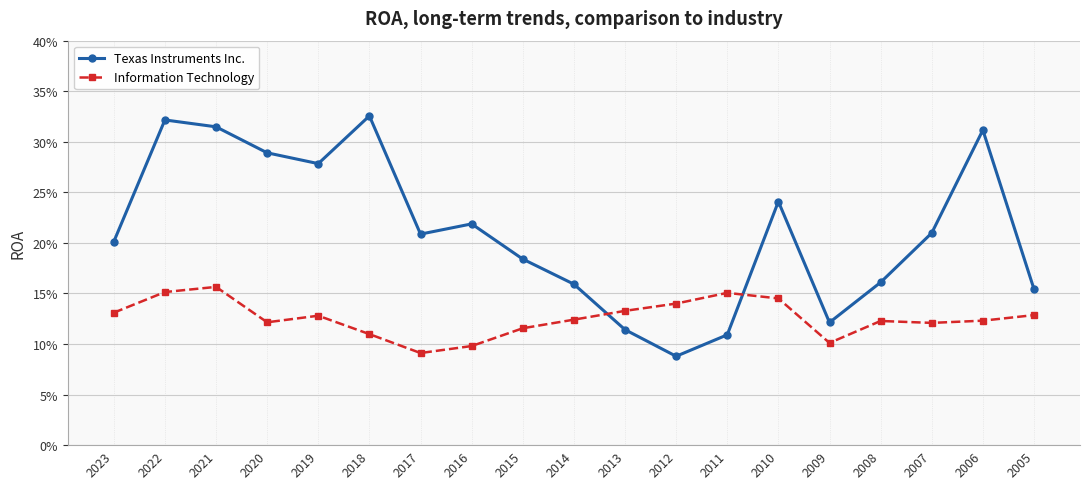

Reading left to right, extract all data points from this chart.

Texas Instruments Inc.: 2023=0.2	2022=0.3	2021=0.3	2020=0.3	2019=0.3	2018=0.3	2017=0.2	2016=0.2	2015=0.2	2014=0.2	2013=0.1	2012=0.1	2011=0.1	2010=0.2	2009=0.1	2008=0.2	2007=0.2	2006=0.3	2005=0.2
Information Technology: 2023=0.1	2022=0.2	2021=0.2	2020=0.1	2019=0.1	2018=0.1	2017=0.1	2016=0.1	2015=0.1	2014=0.1	2013=0.1	2012=0.1	2011=0.2	2010=0.1	2009=0.1	2008=0.1	2007=0.1	2006=0.1	2005=0.1